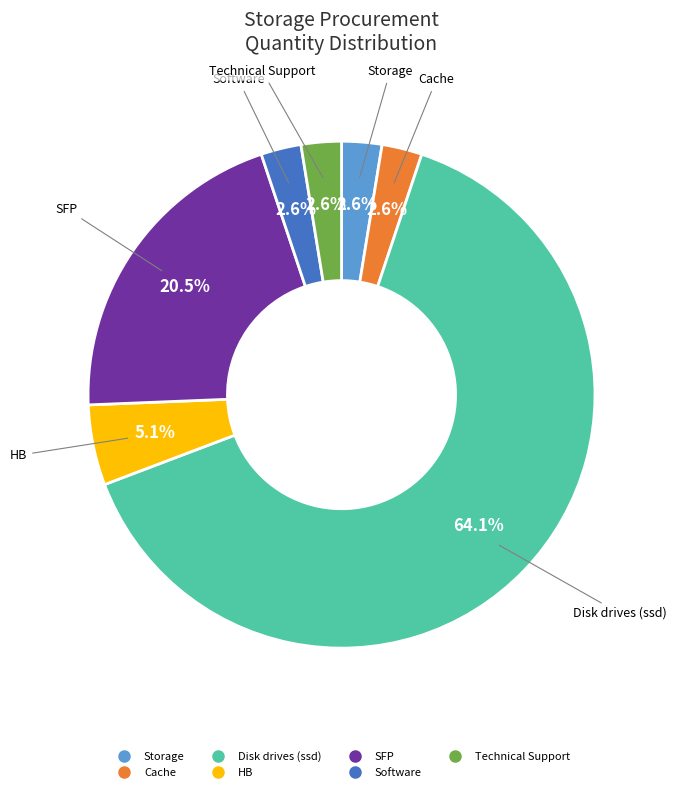

Which slice represents more than half of the pie?

Disk drives (ssd)